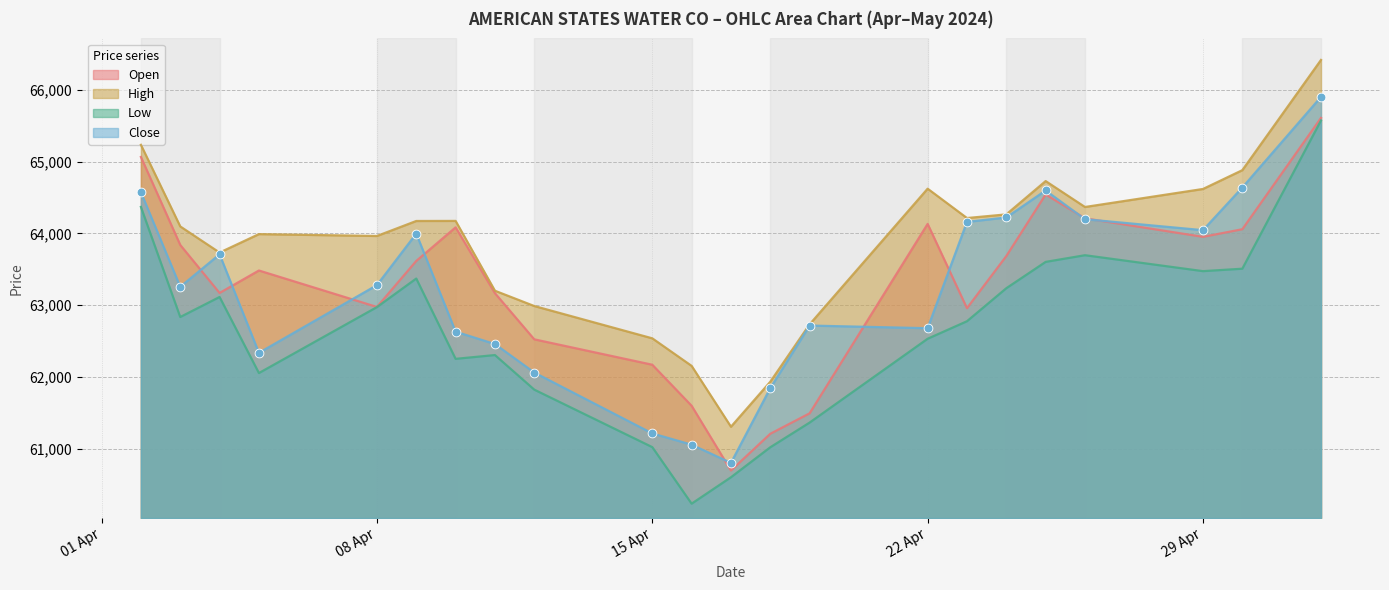

Which series has the widest spread of Y values?

Low